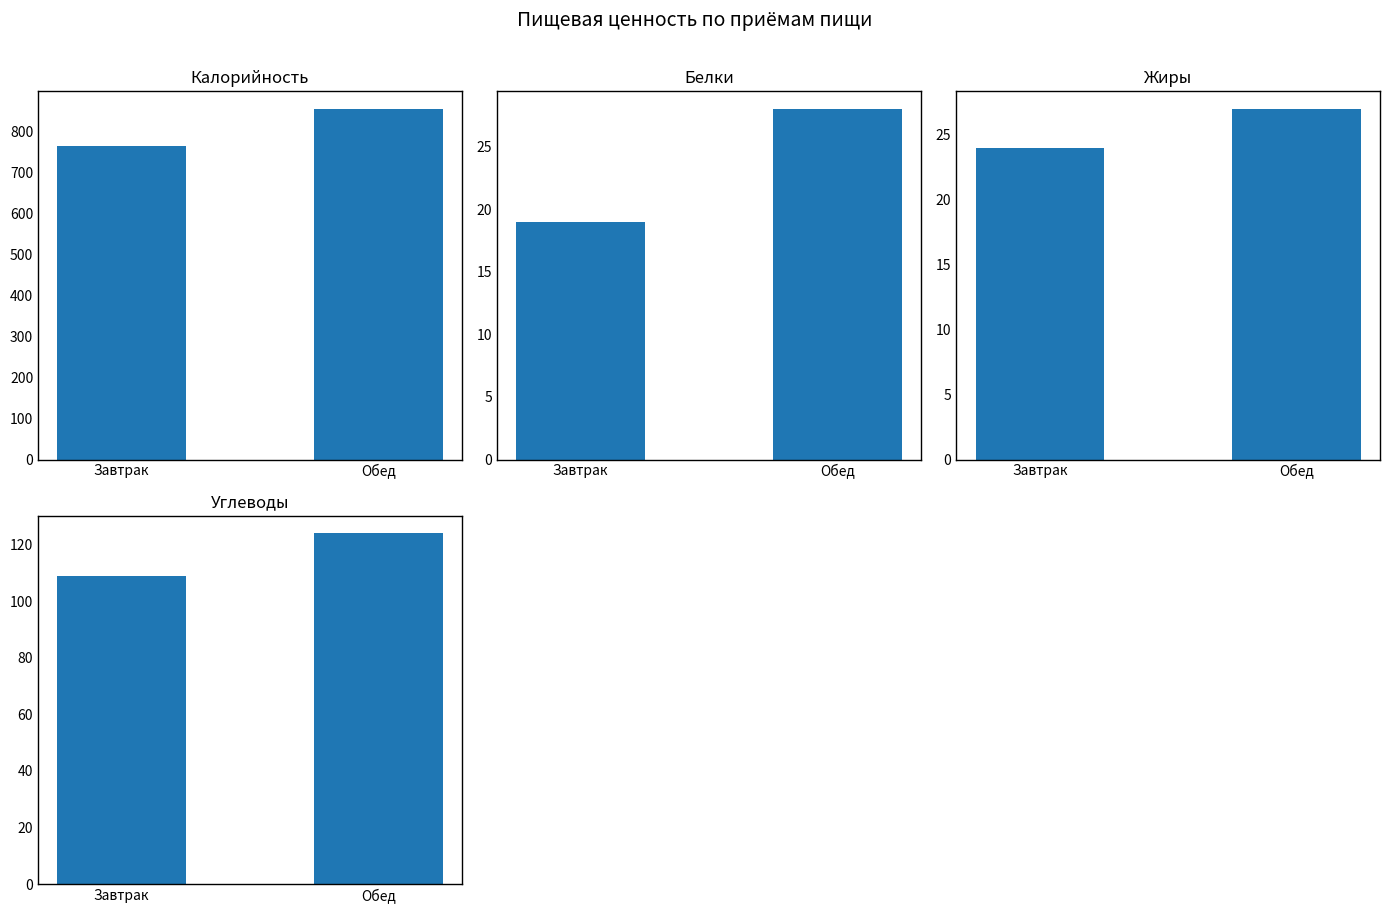

Where is Жиры nearest to the value 25?

Завтрак